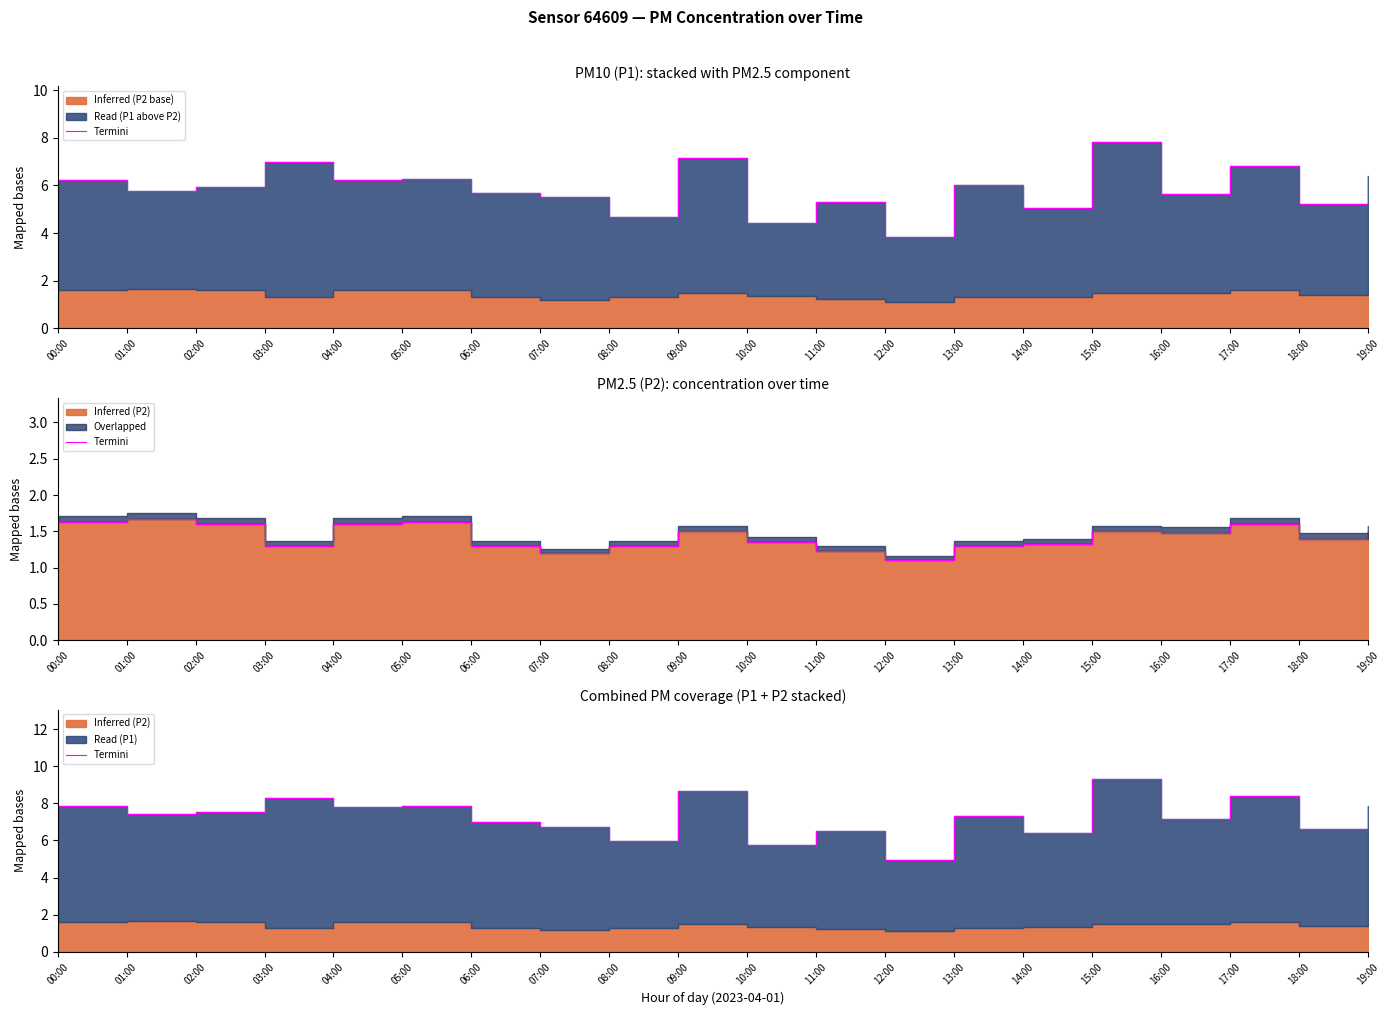

What is the greatest value displayed?

9.3